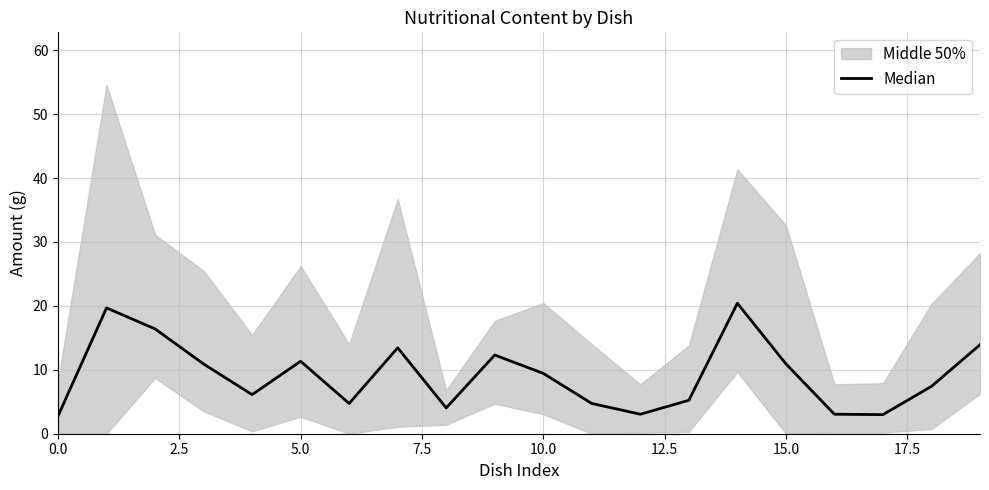

Does the chart display data point markers on the line(s)?

No